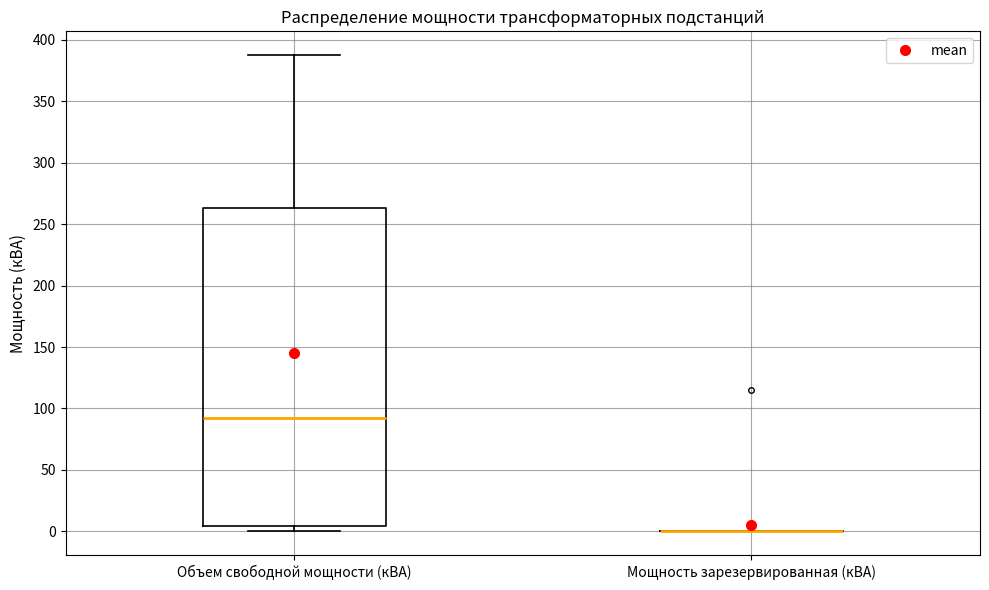

Where does the median line of the box for Объем свободной мощности (кВА) sit on the y-axis? The values are not printed on the chart, so give them approximately, as read against the axis.

95